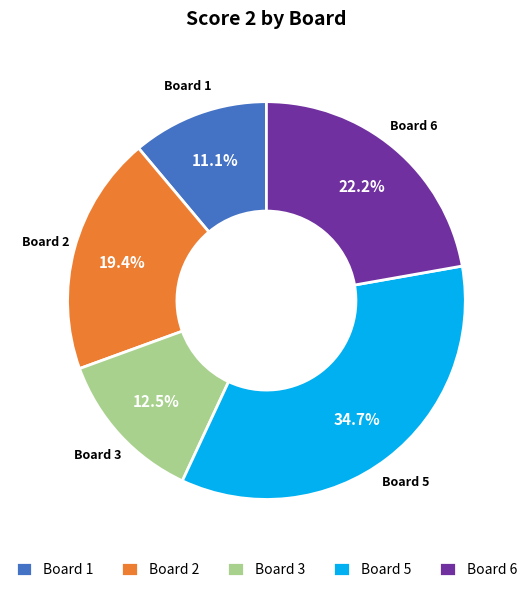

To the nearest percent, what portion does Board 1 represent?

11%